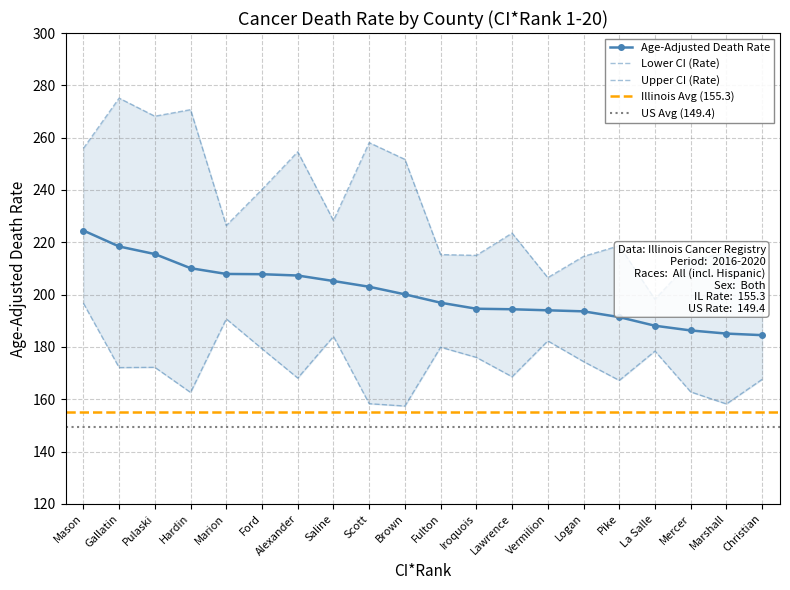

Where is the first local minimum for Upper CI (Rate)?

Pulaski